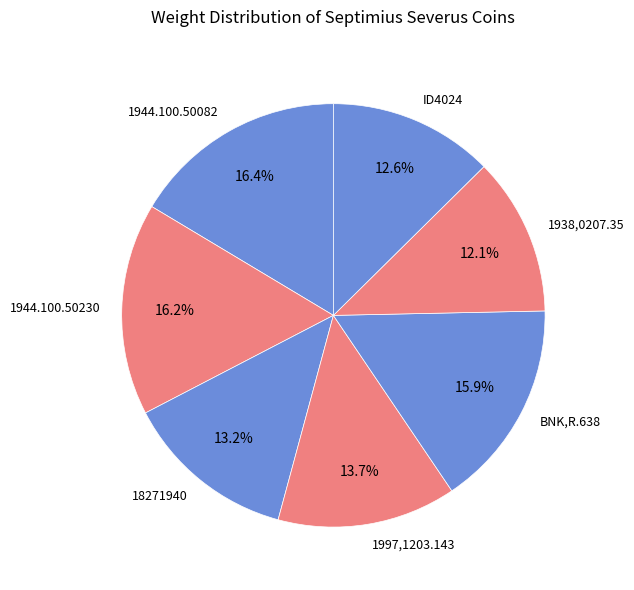

Approximately how many times larger is the value at 1938,0207.35 compared to 1944.100.50082?

0.7